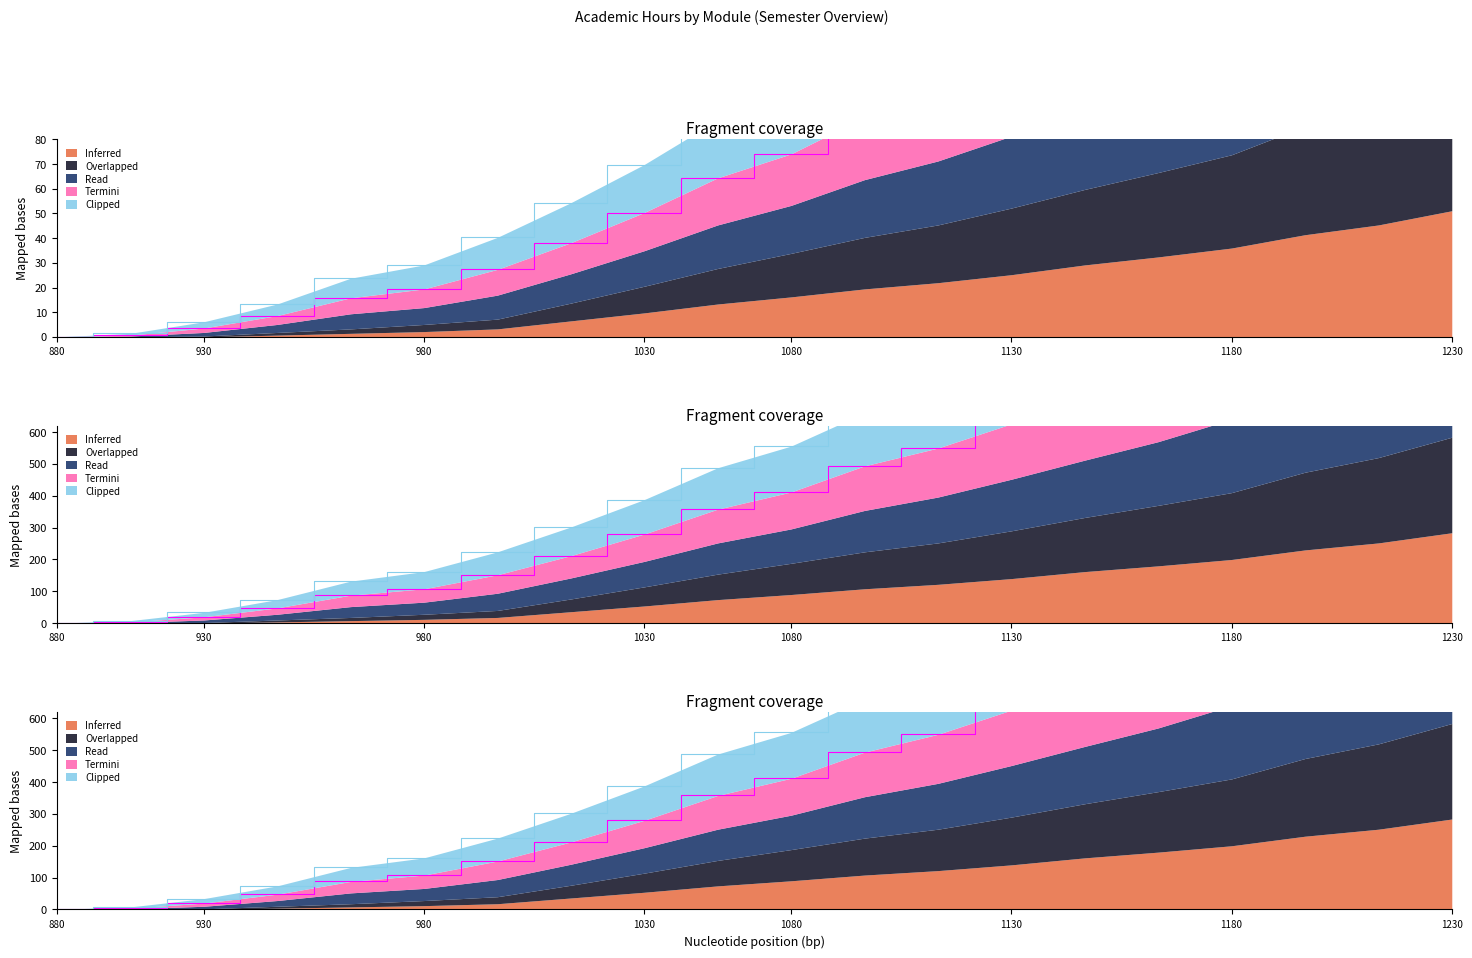

What is the difference between the highest and lowest values at 2?

7.3